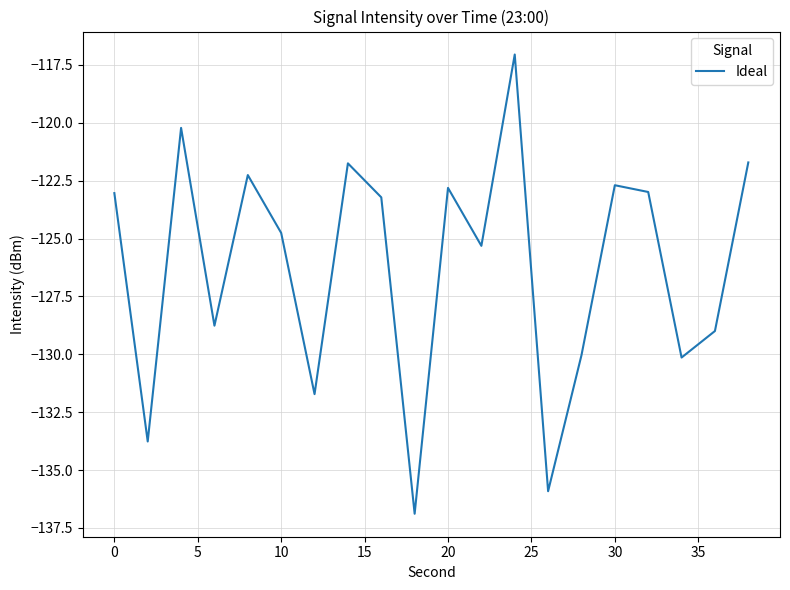

What is the greatest value displayed?

-117.0